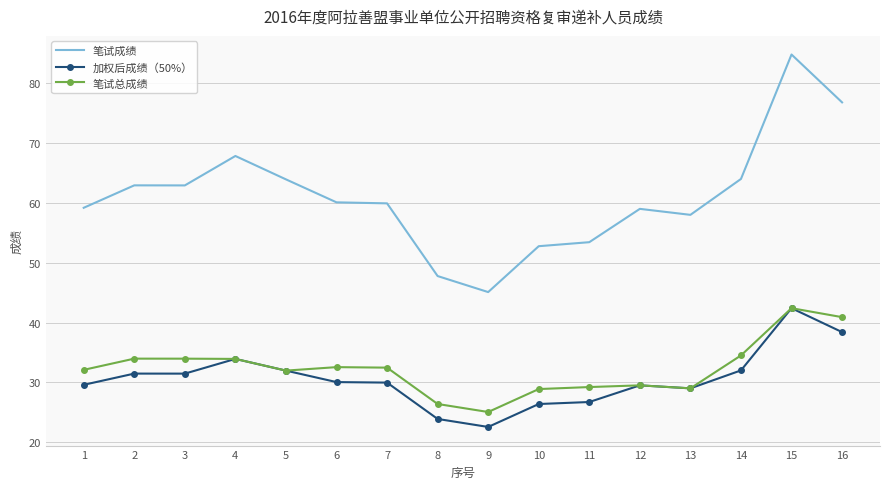

At which category is the sum across all series the highest?

15